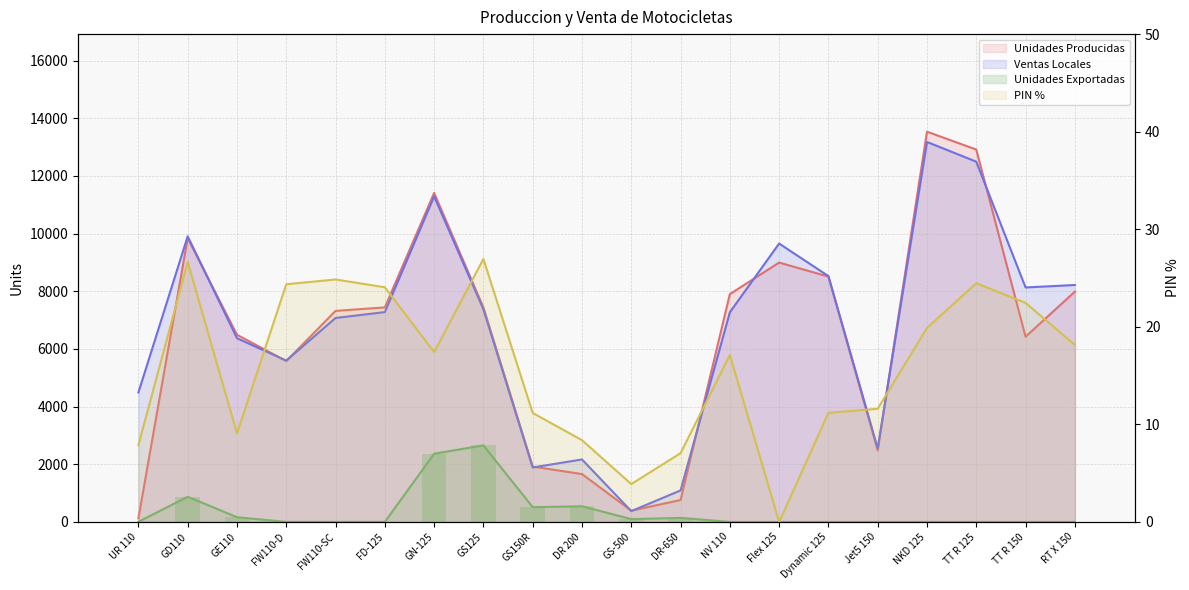

The value at FW110-D is 24.4. True or false?

True